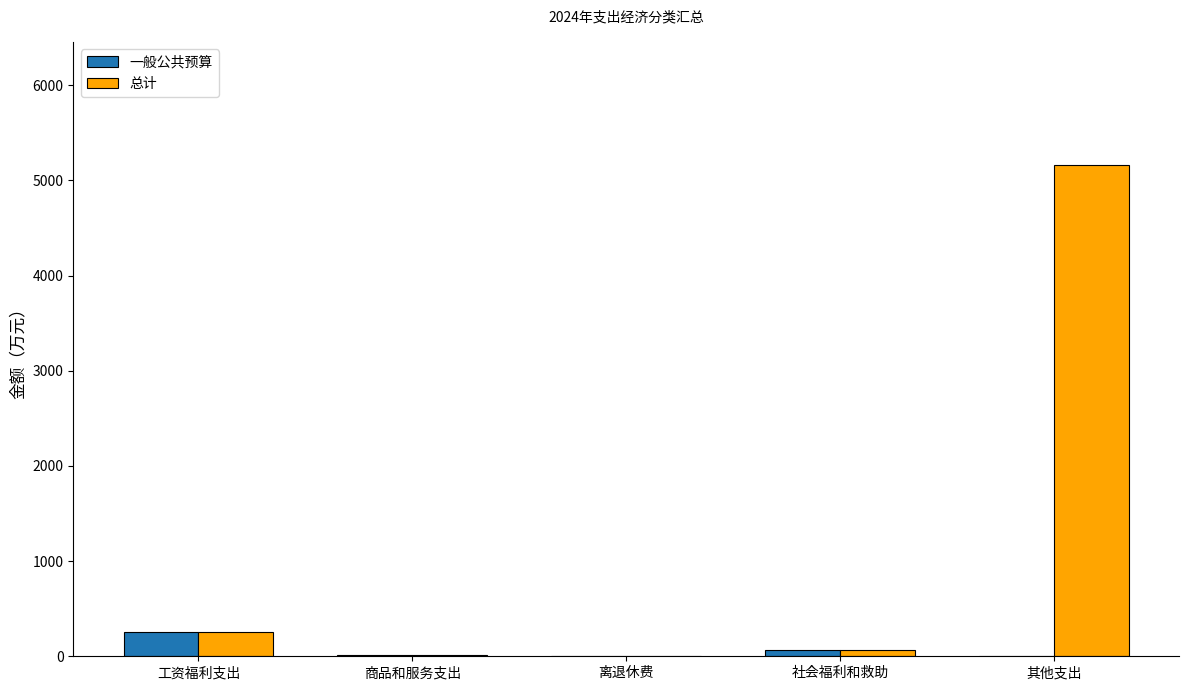

How many data points does each series have?

5